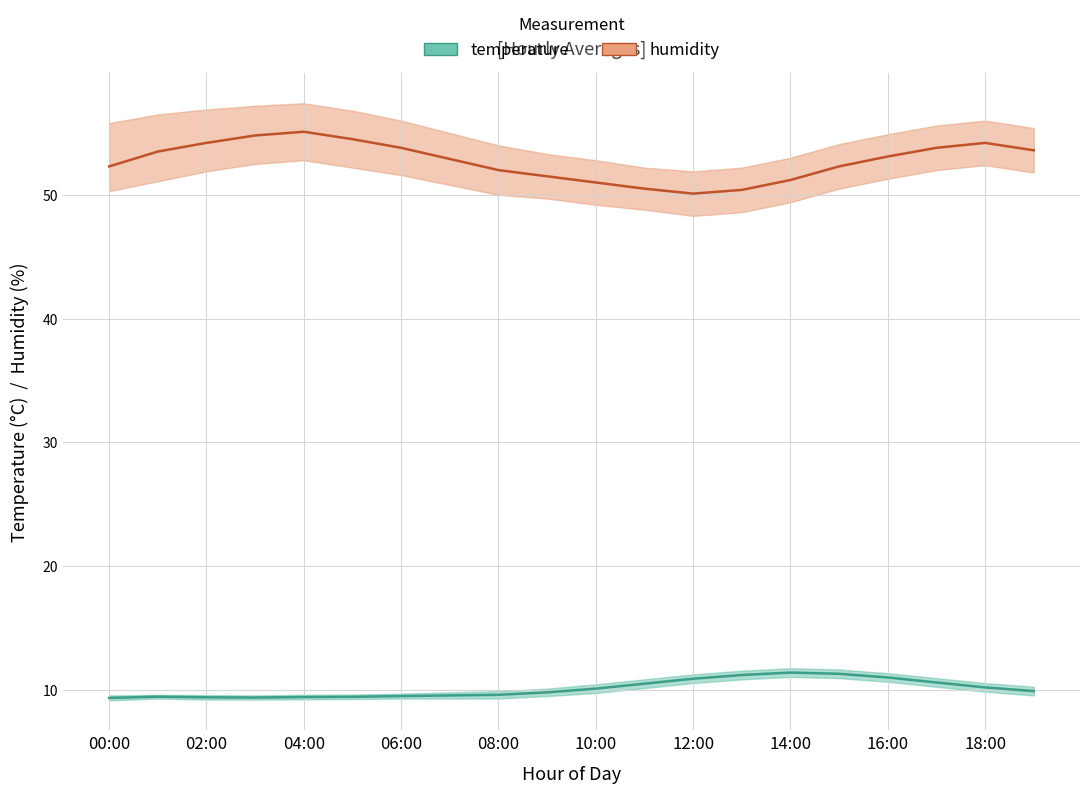

Between 02:00 and 19, which series saw the biggest shift?

temperature